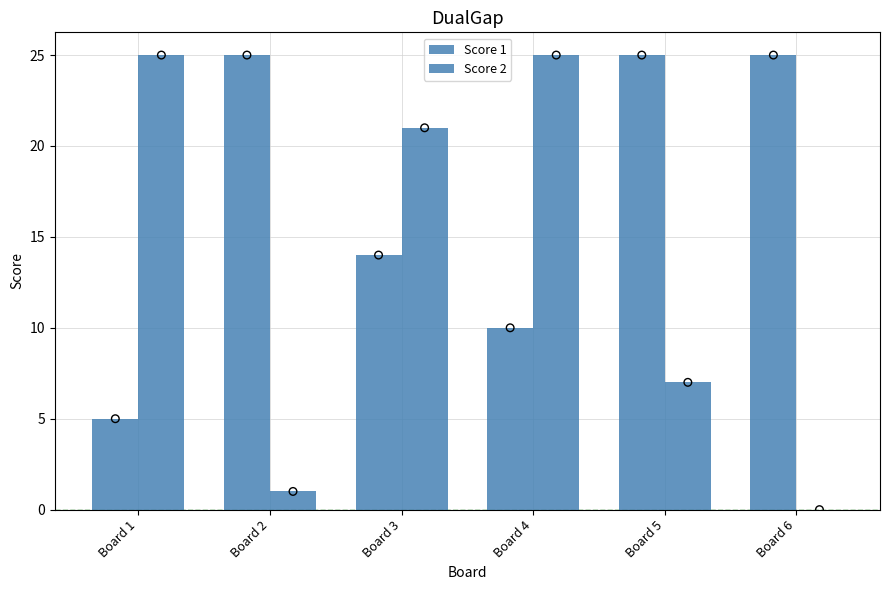

What are all the series names shown in the legend?

Score 1, Score 2